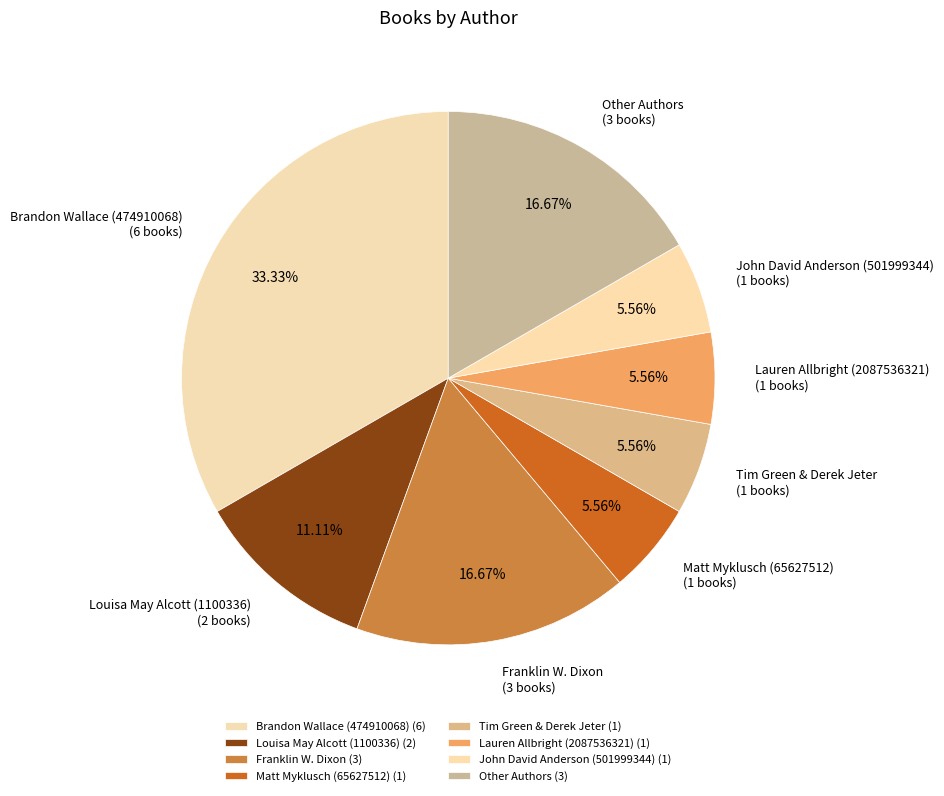

Which has a higher value, Franklin W. Dixon or Brandon Wallace (474910068)?

Brandon Wallace (474910068)